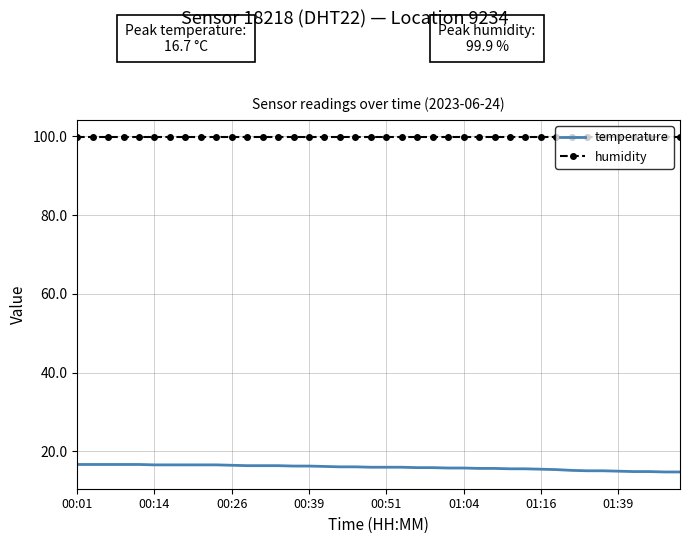

What is the highest value of the humidity series?

99.9